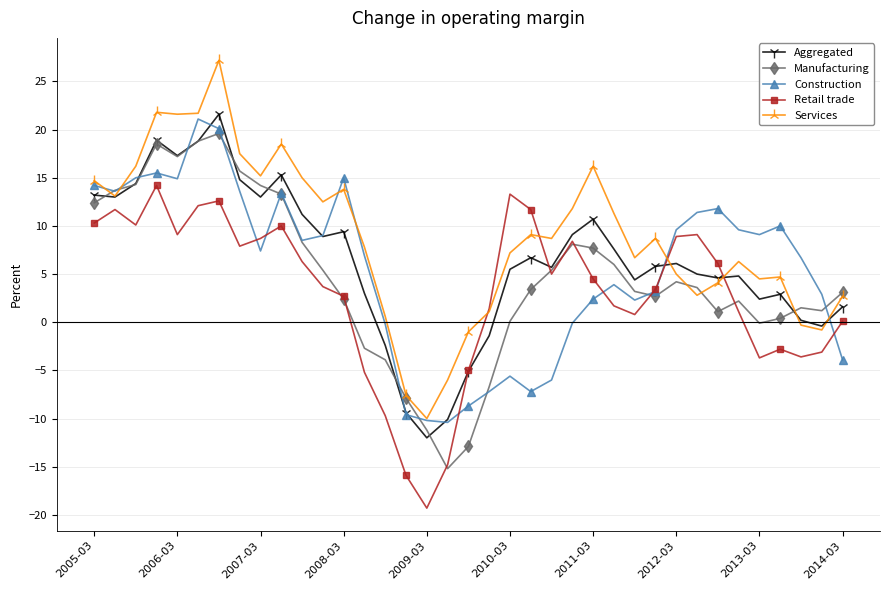

What is the lowest value of the Services series?

-10.0